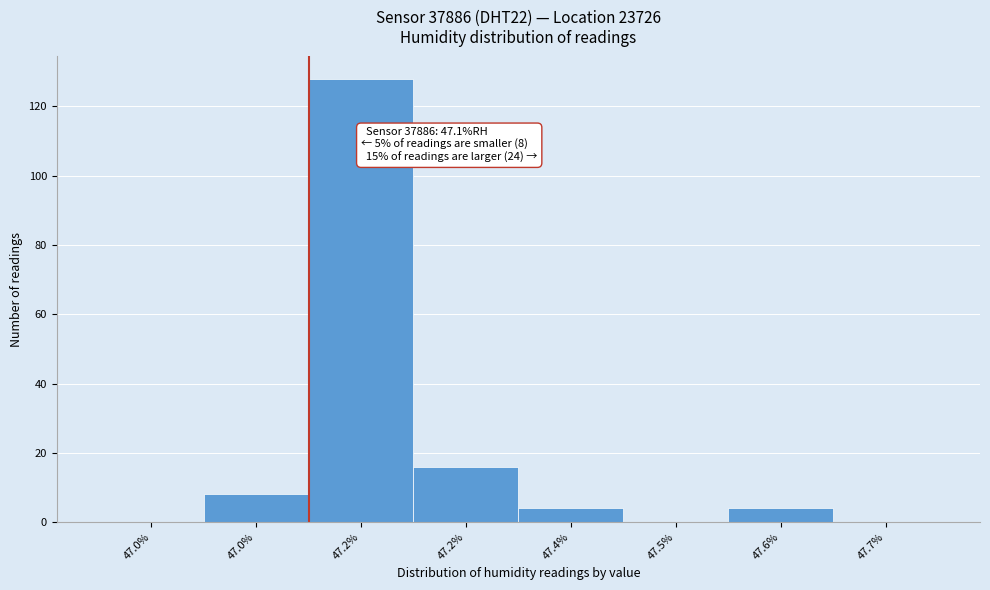

Are the bars horizontal?

No